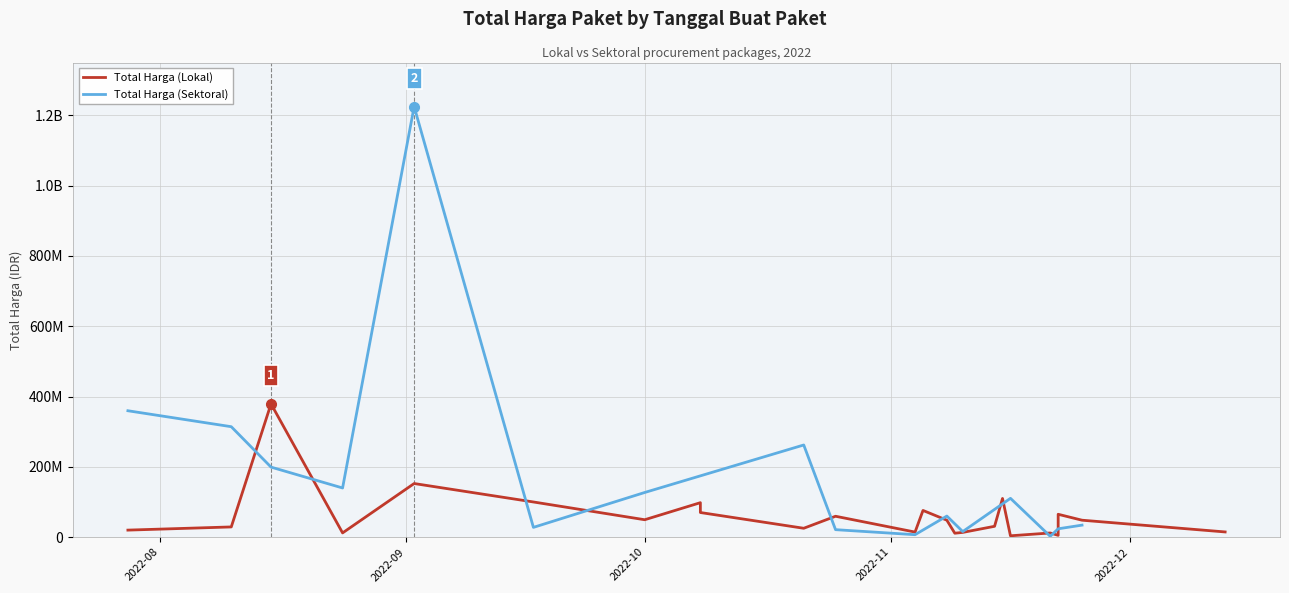

How many lines are shown in the chart?

2